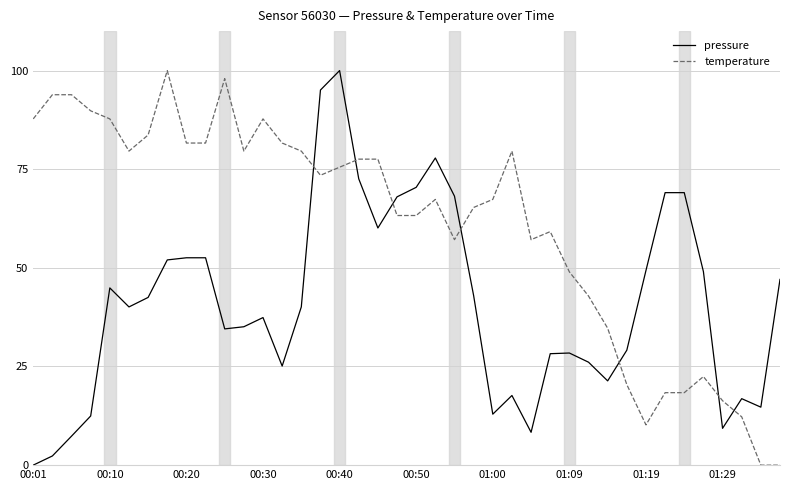

Rank the series by their average value, from highest to lowest.

temperature, pressure